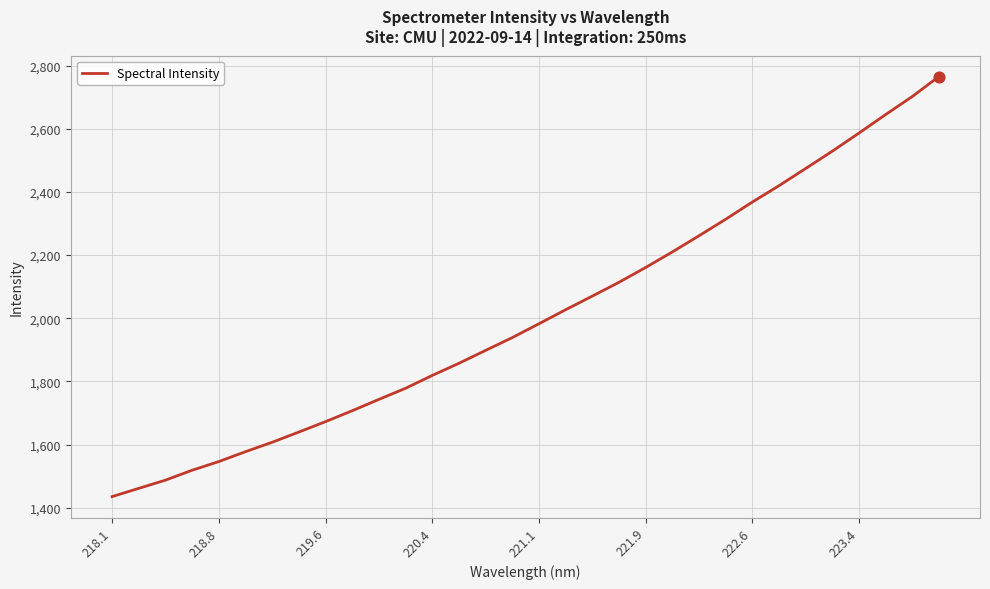

What is the minimum value shown in the chart?

1435.2